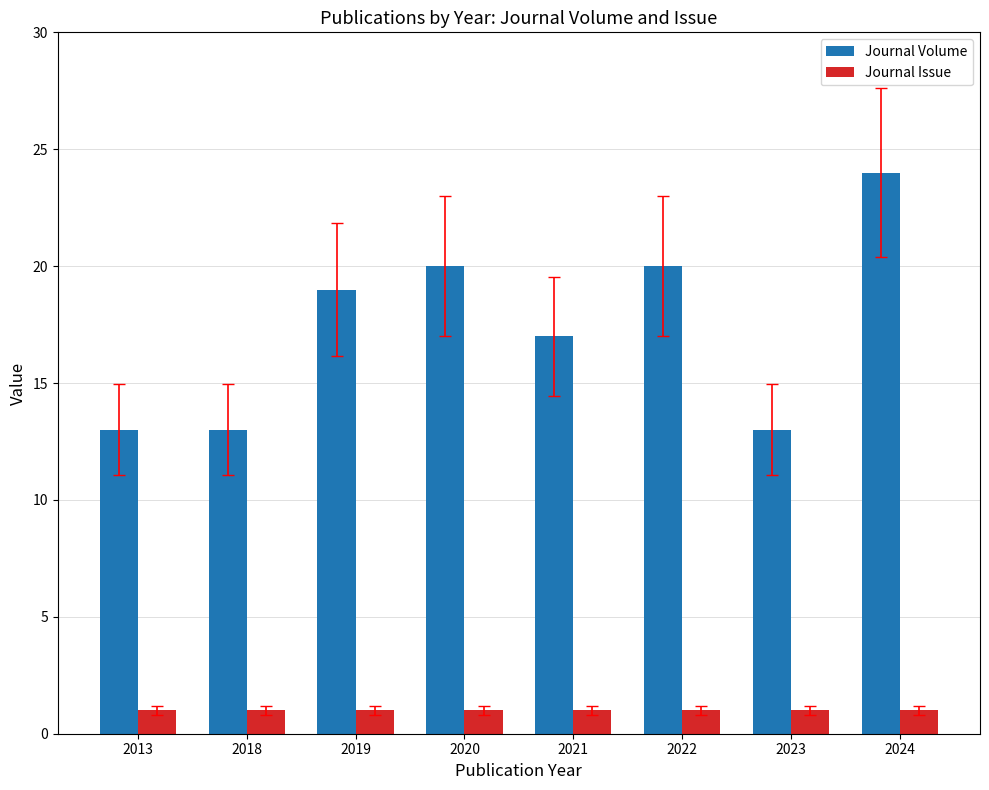

Between 2019 and 2021, which series saw the biggest shift?

Journal Volume